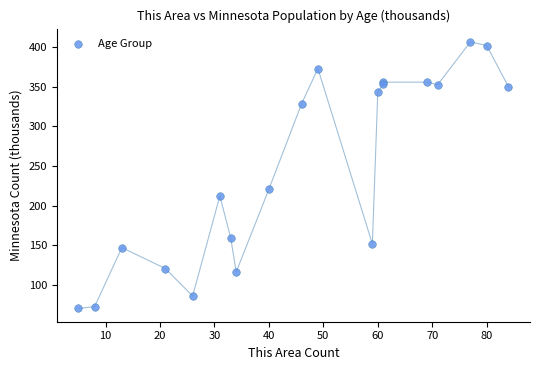

What Y value in the scatter plot is closest to 238?

220.7